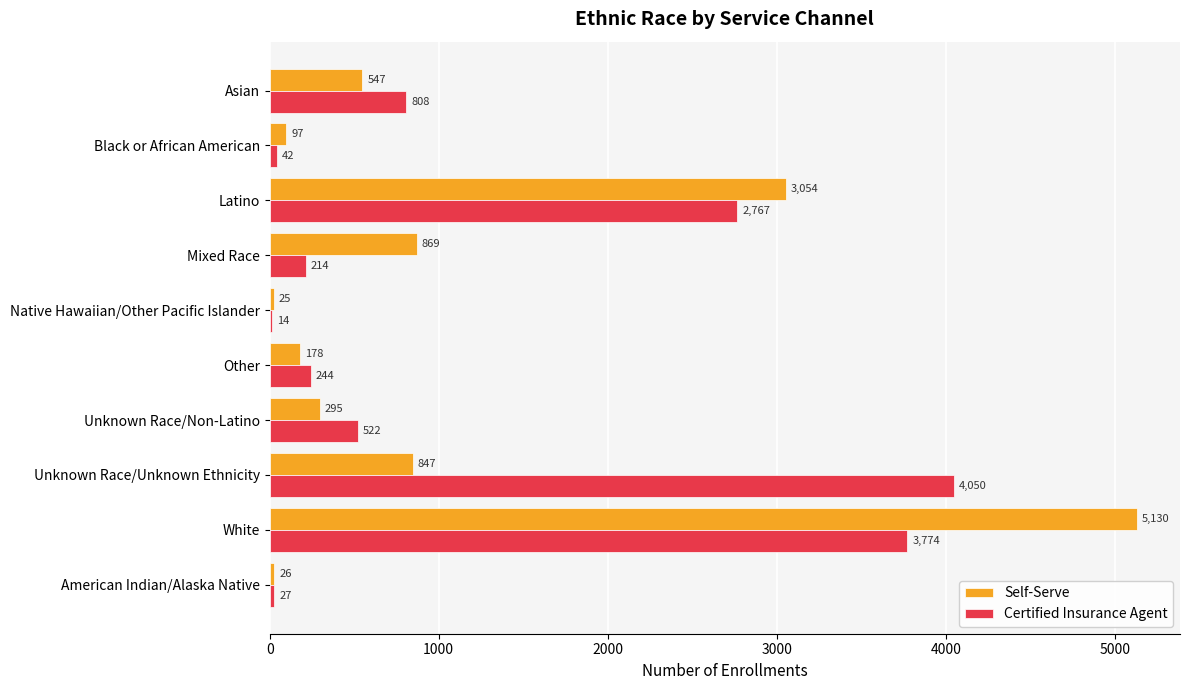

At which label does Self-Serve reach its peak?

White